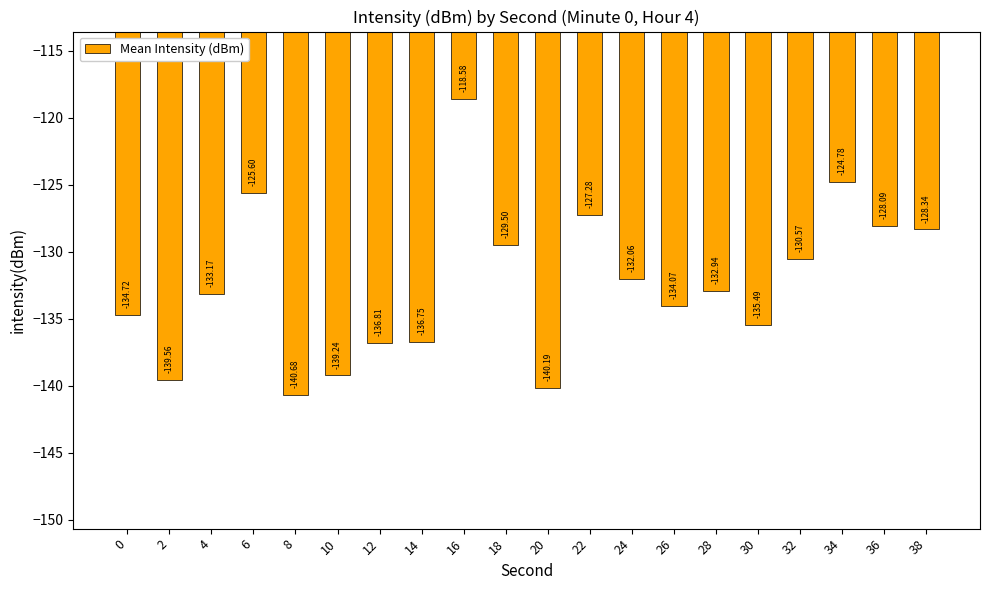

How many data points does each series have?

20